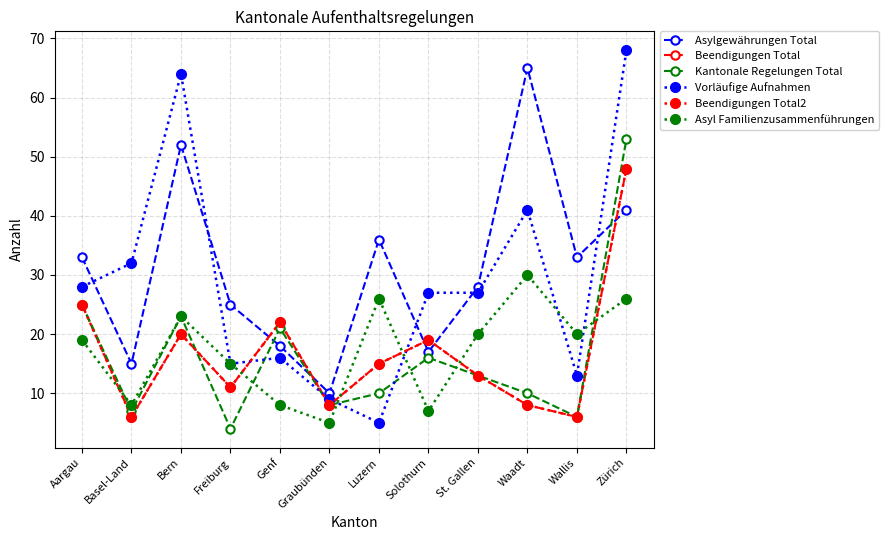

True or false: Beendigungen Total2 and Beendigungen Total cross at least once.

False